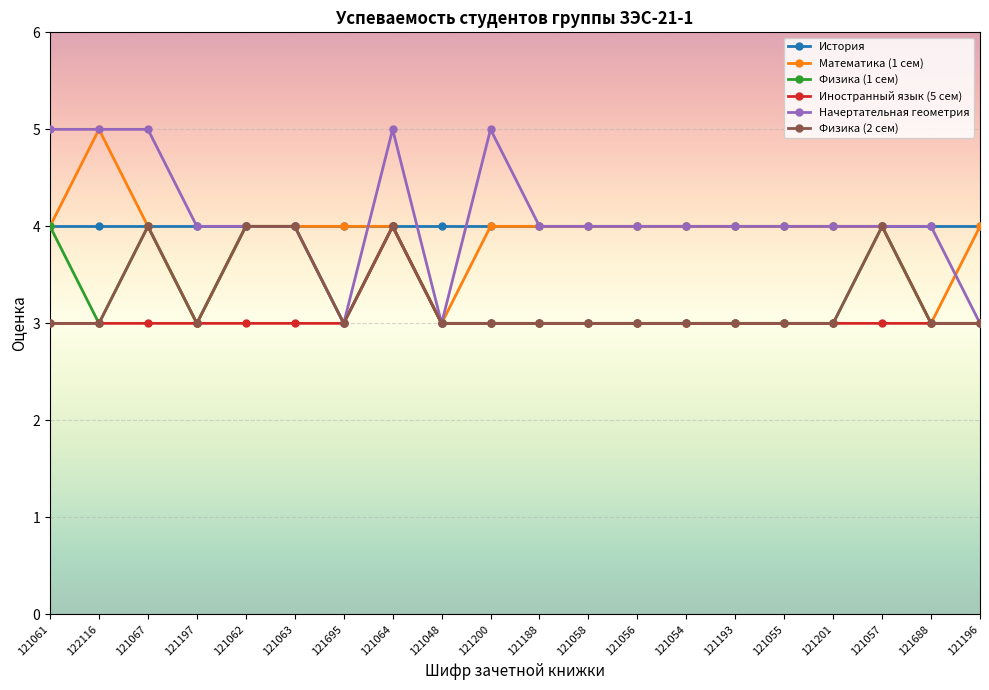

At which category does Физика (2 сем) reach its first local peak?

121067